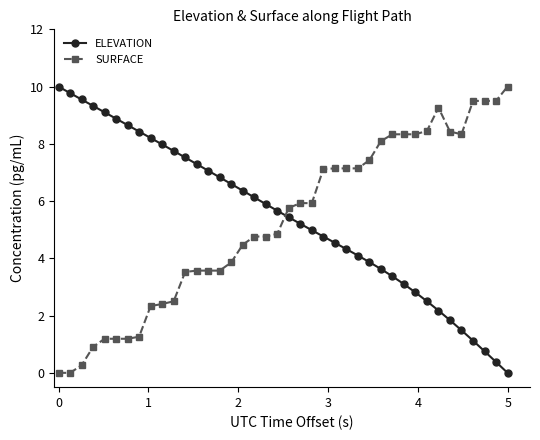

What is the highest value of the SURFACE series?

10.0